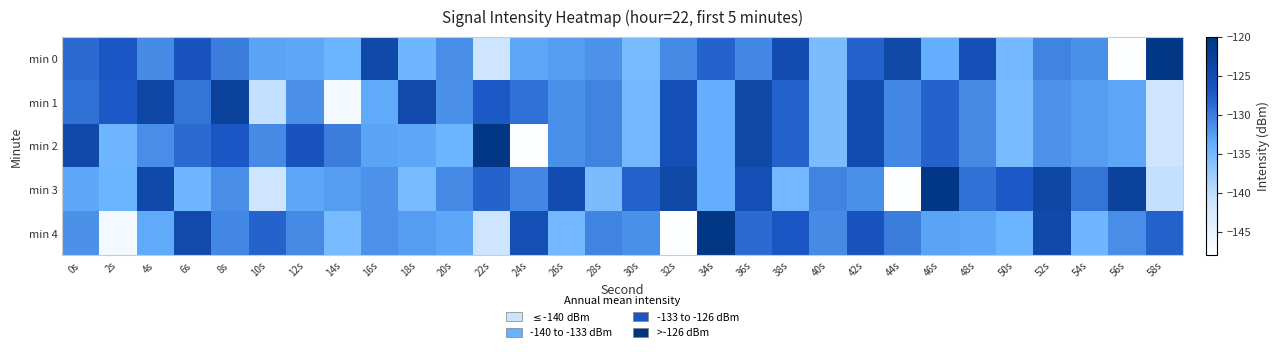

How many categories are shown in the chart?

30